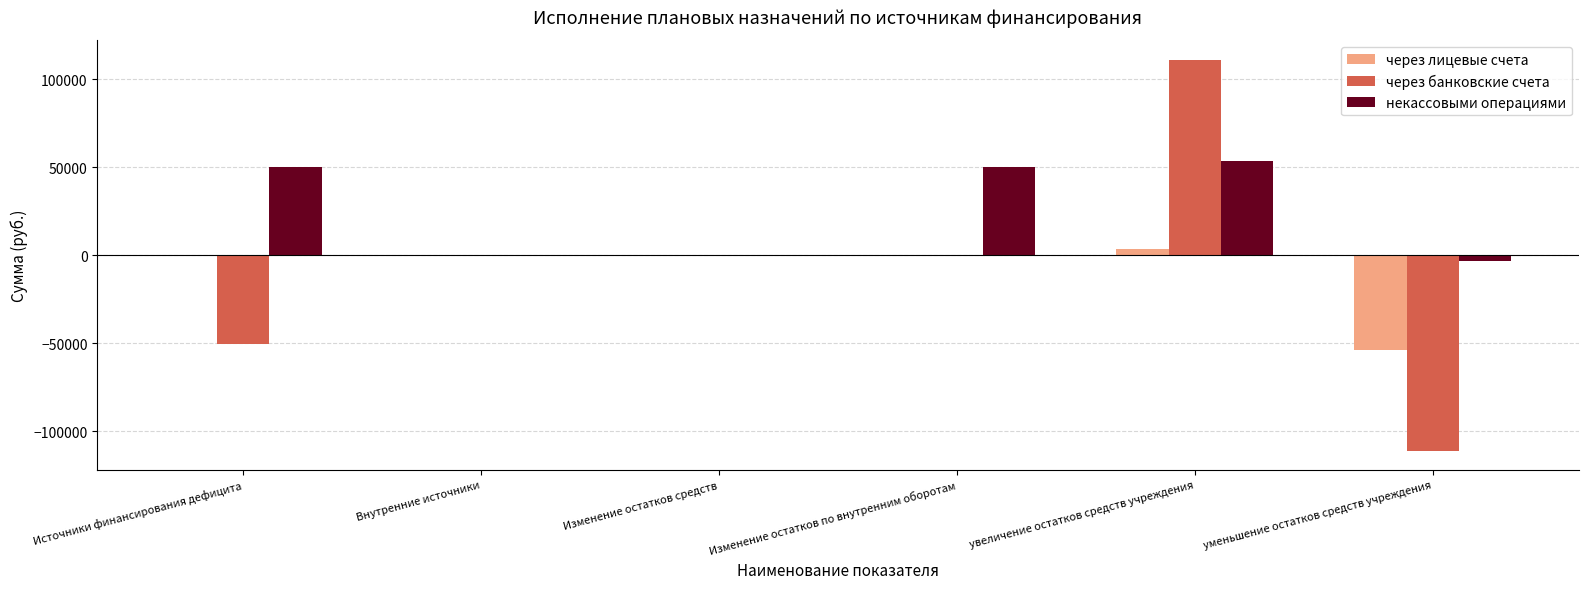

Between Изменение остатков средств and уменьшение остатков средств учреждения, which series saw the biggest shift?

через банковские счета